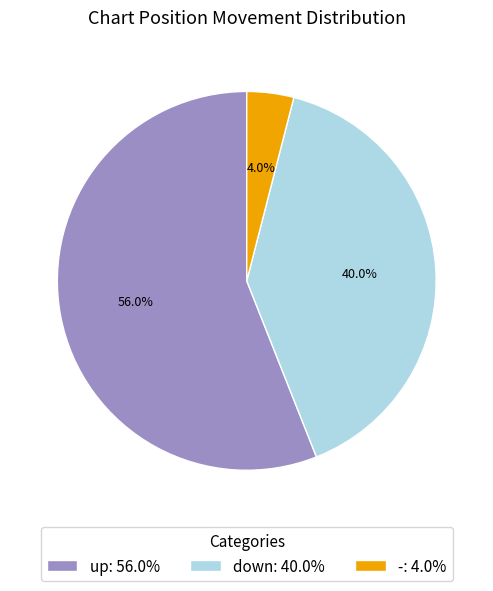

To the nearest percent, what is the average slice percentage?

33%